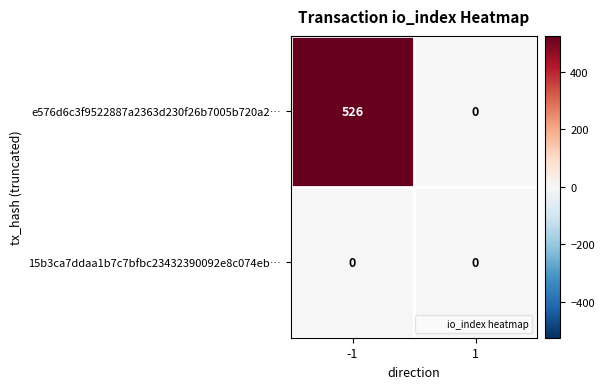

At which category is the sum across all series the highest?

-1